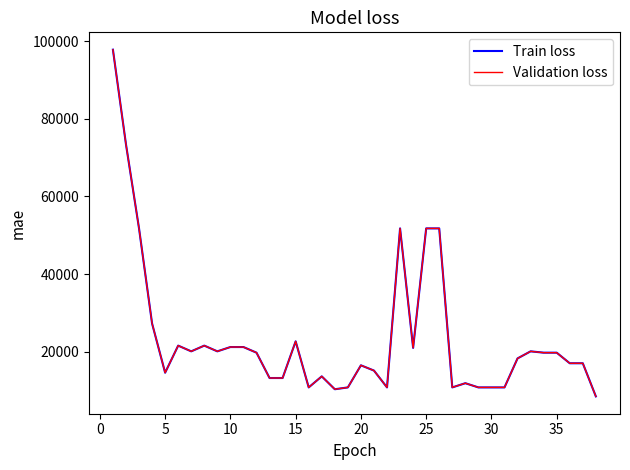

True or false: Train loss and Validation loss intersect in this chart.

False